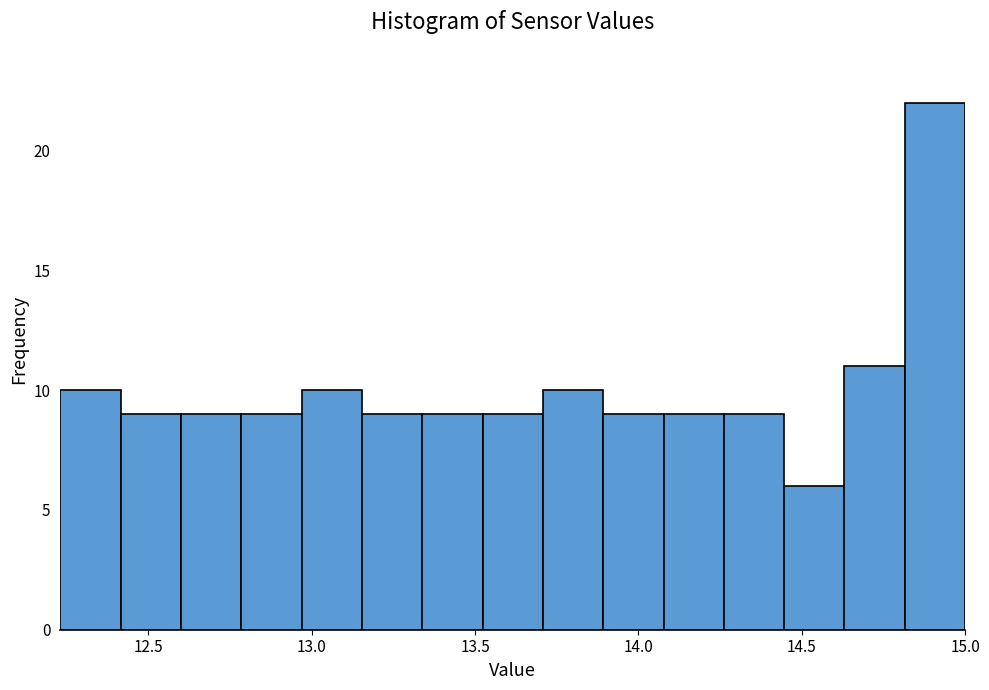

Read against the x-axis, roughly where is the centre of the tallest bar?

14.90